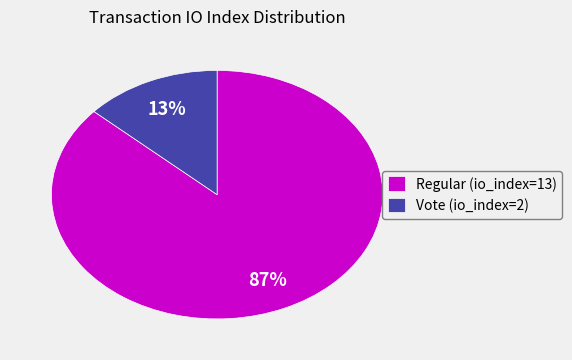

Do Vote (io_index=2) and Regular (io_index=13) together represent more than half of the pie?

Yes